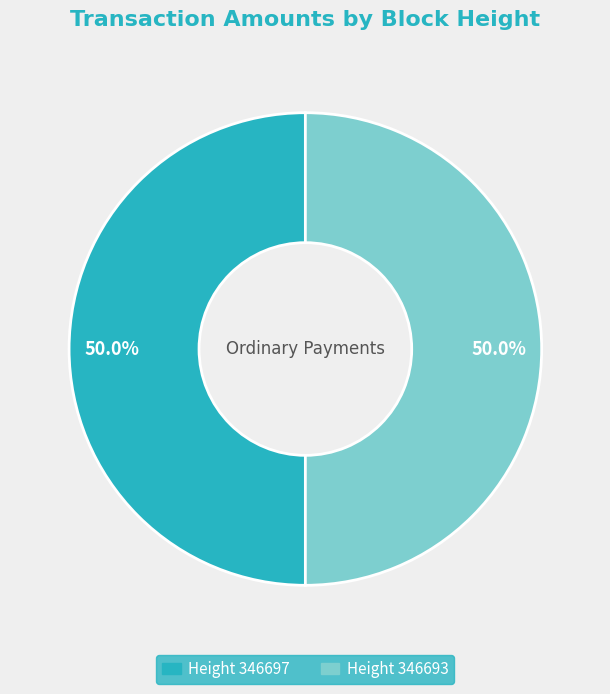

How much of the chart is everything except Height 346697?

50.0%